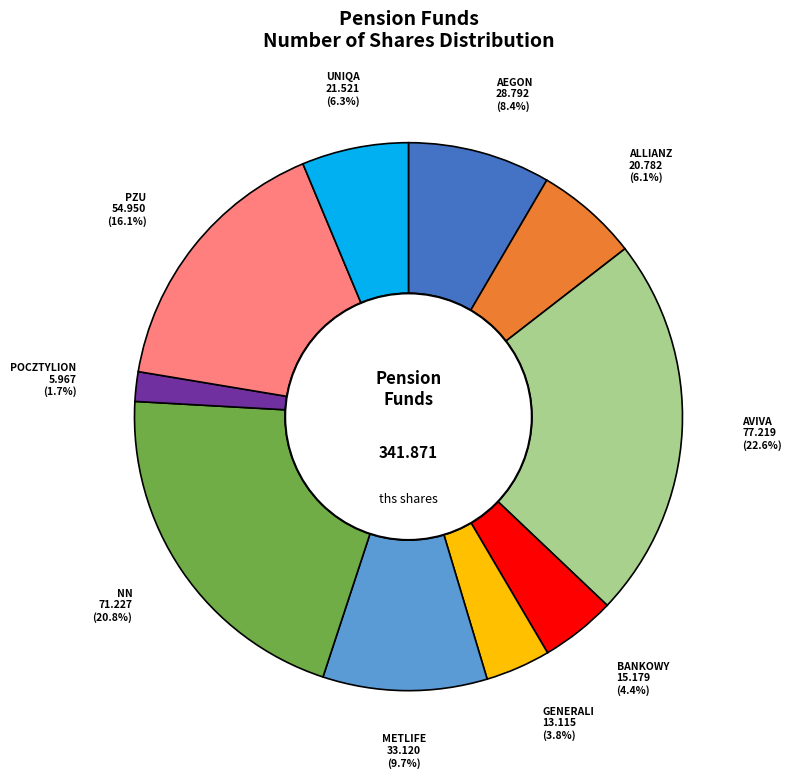

Is there any slice that represents more than half of the pie?

No